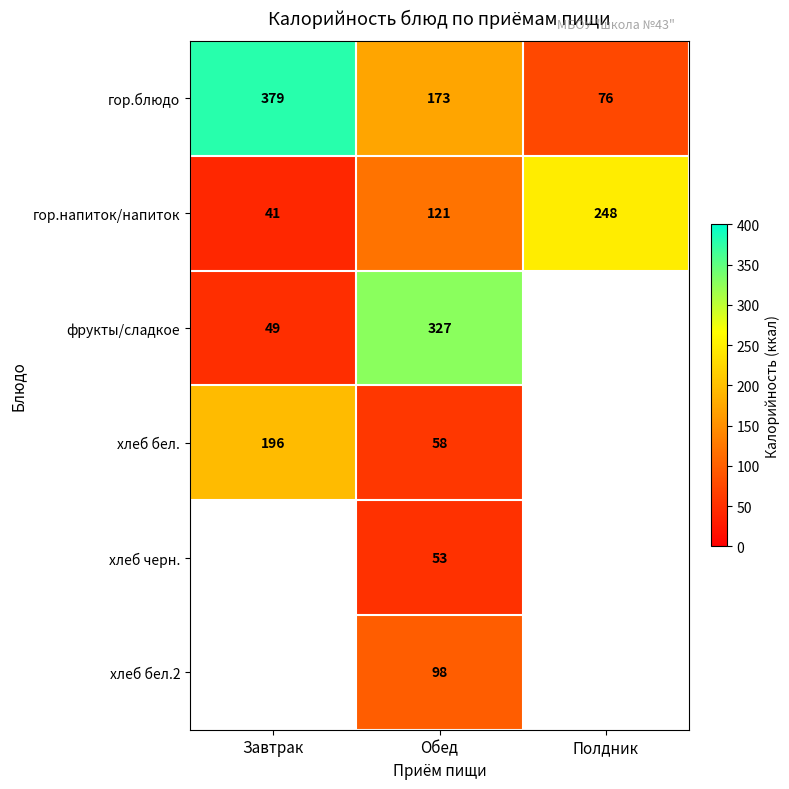

What is the minimum value for гор.блюдо?

76